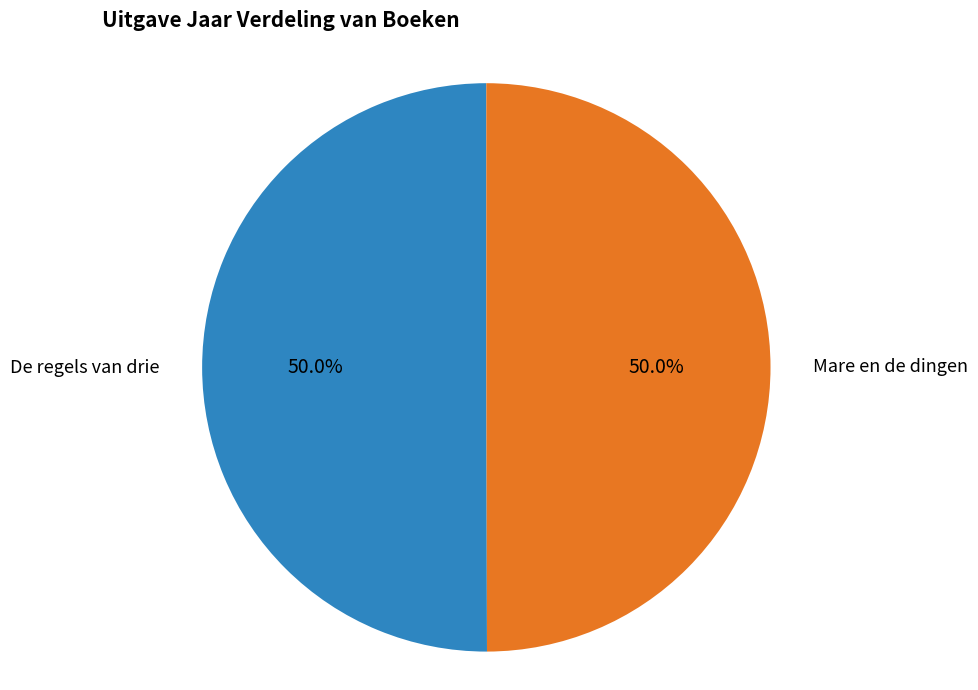

How much of the chart is everything except Mare en de dingen?

50.0%